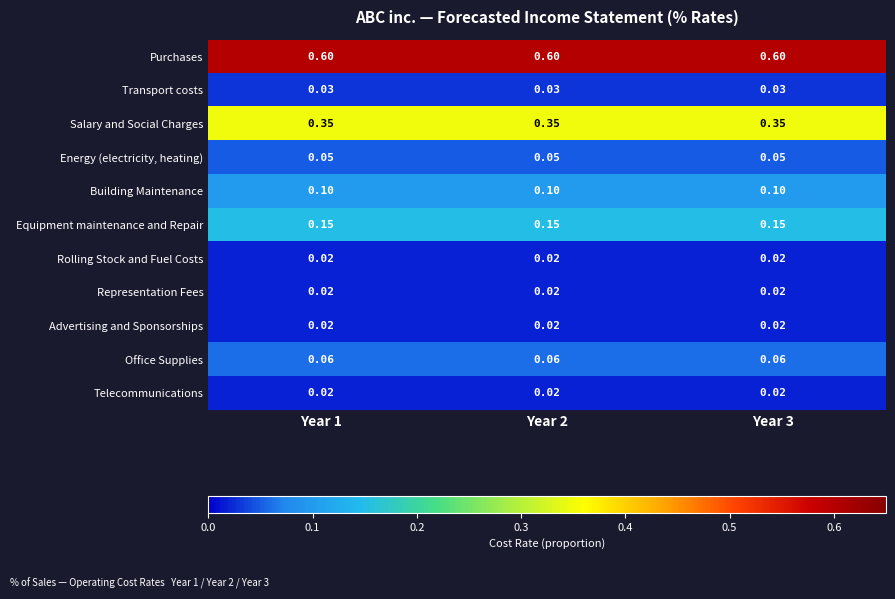

Which series has the largest total across all categories?

Purchases